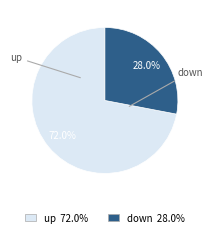

How many segments does this pie chart have?

2